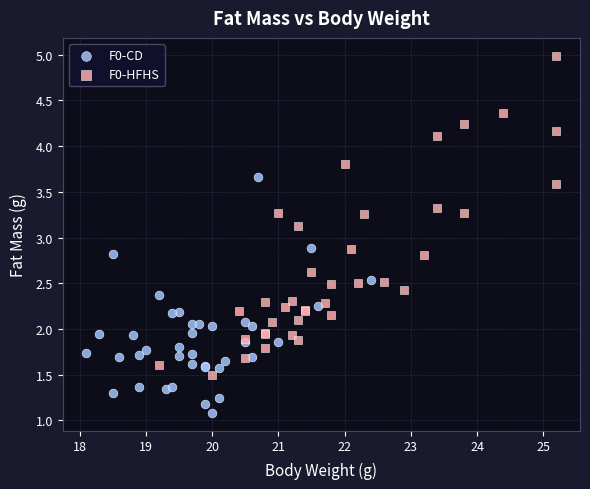

Which series contains the highest Y value?

F0-HFHS